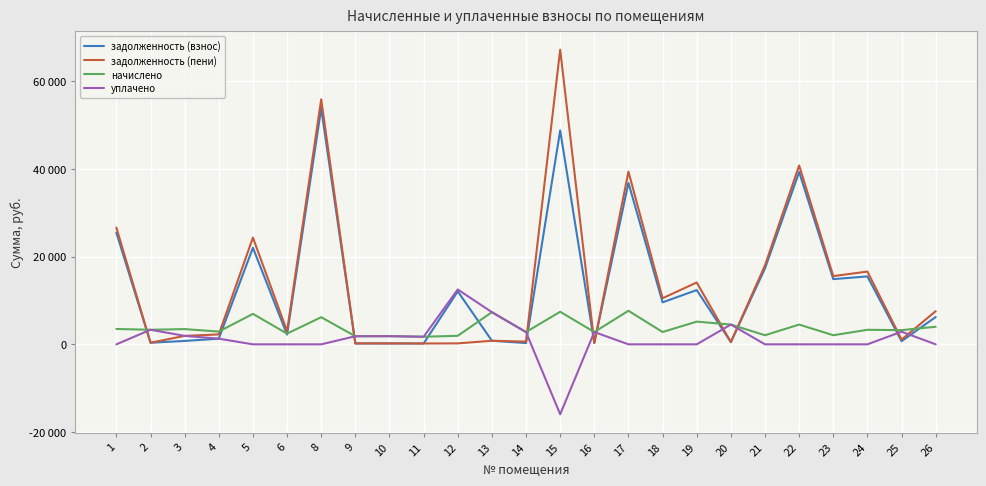

At 17, list the series in order from smallest to largest.

уплачено, начислено, задолженность (взнос), задолженность (пени)